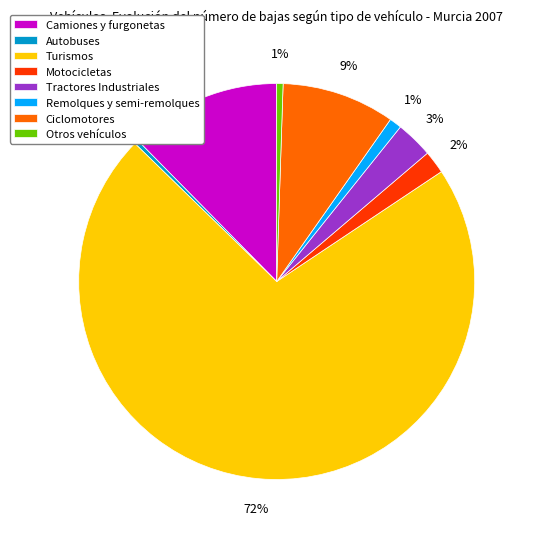

To the nearest percent, what is the difference between the Remolques y semi-remolques and Tractores Industriales slice percentages?

2%